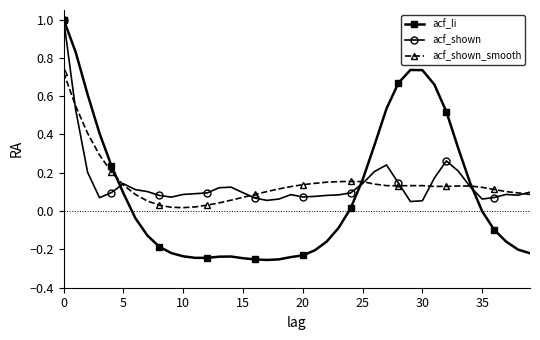

True or false: acf_shown has more than 2 points higher than both neighbors.

True